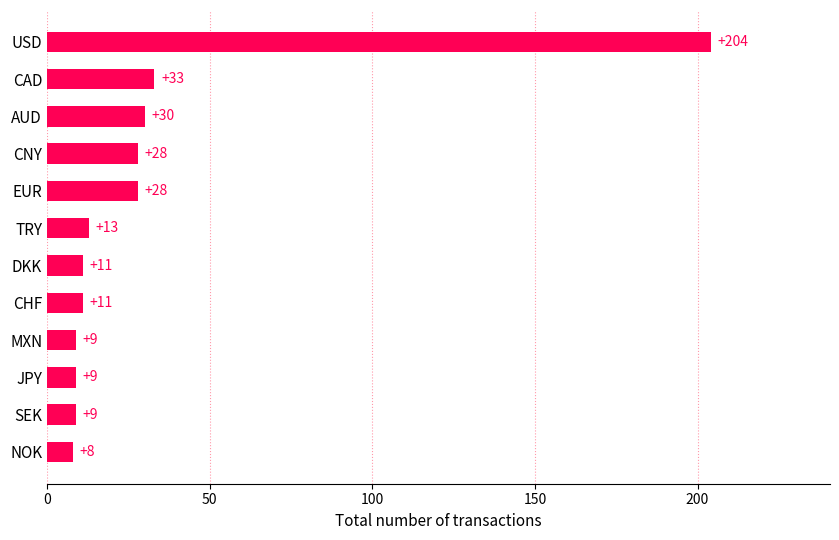

How many series are shown in this chart?

1